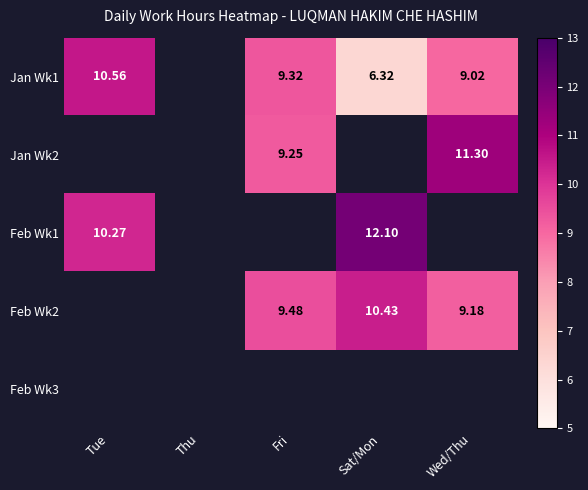

Count the number of data series in this chart.

5